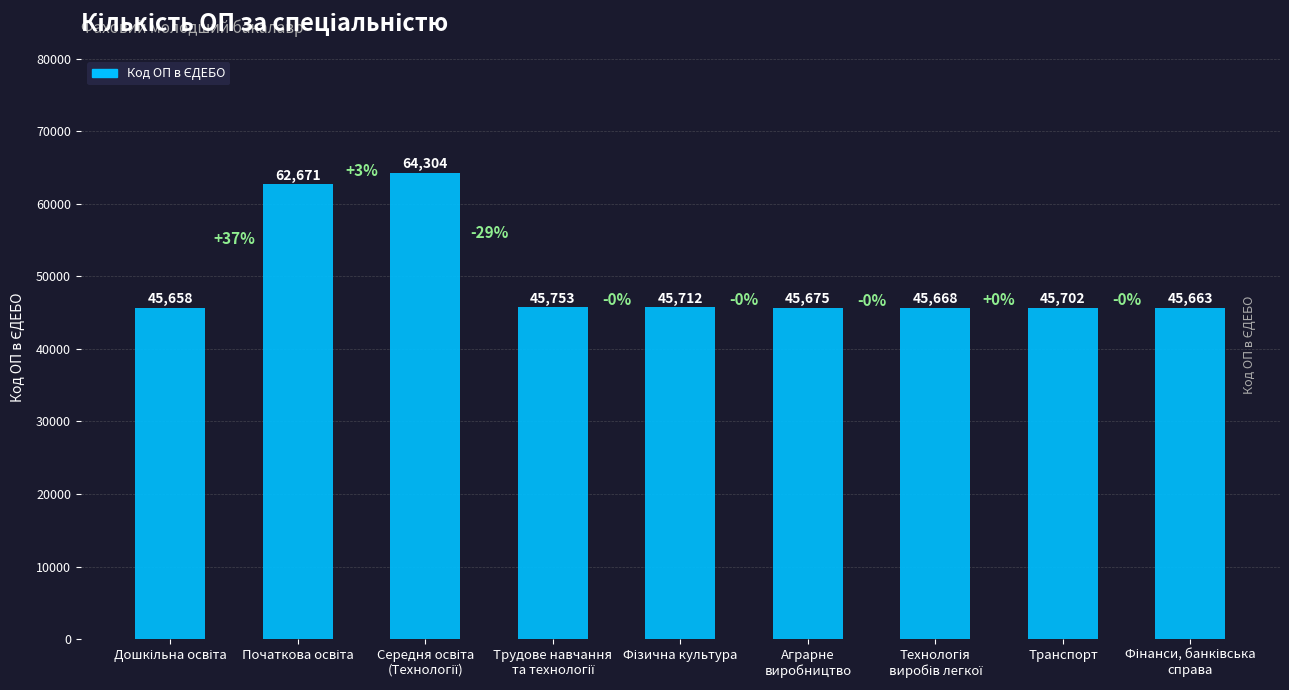

What is the value of the 1st bar from the left?

45658